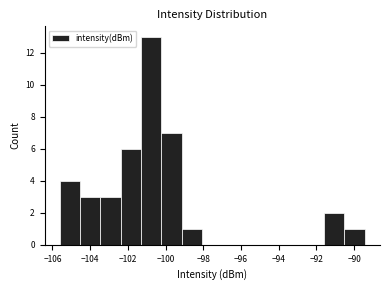

Reading left to right, list every bar in this chart as the range it spans on the x-axis followed by its height. Neither the bar edges nor the heights are printed on the chart, so give them approximately, as read against the axes.

-105.6 to -104.6: 4
-104.6 to -103.4: 3
-103.4 to -102.4: 3
-102.4 to -101.2: 6
-101.2 to -100.2: 13
-100.2 to -99.2: 7
-99.2 to -98.0: 1
-98.0 to -97.0: 0
-97.0 to -96.0: 0
-96.0 to -94.8: 0
-94.8 to -93.8: 0
-93.8 to -92.6: 0
-92.6 to -91.6: 0
-91.6 to -90.6: 2
-90.6 to -89.4: 1